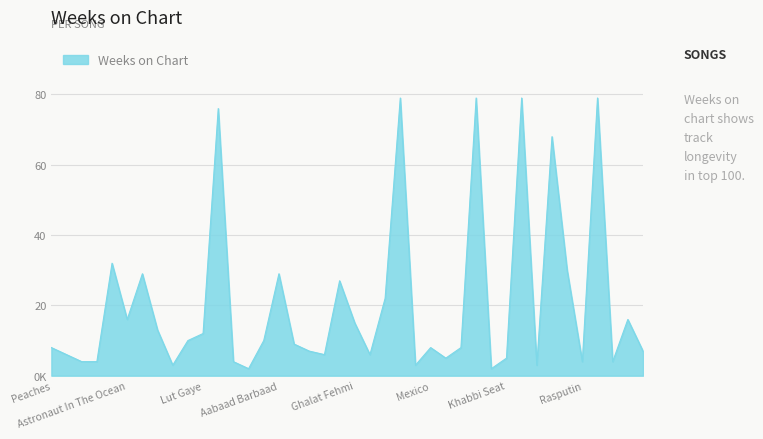

Does the chart display data point markers on the line(s)?

No